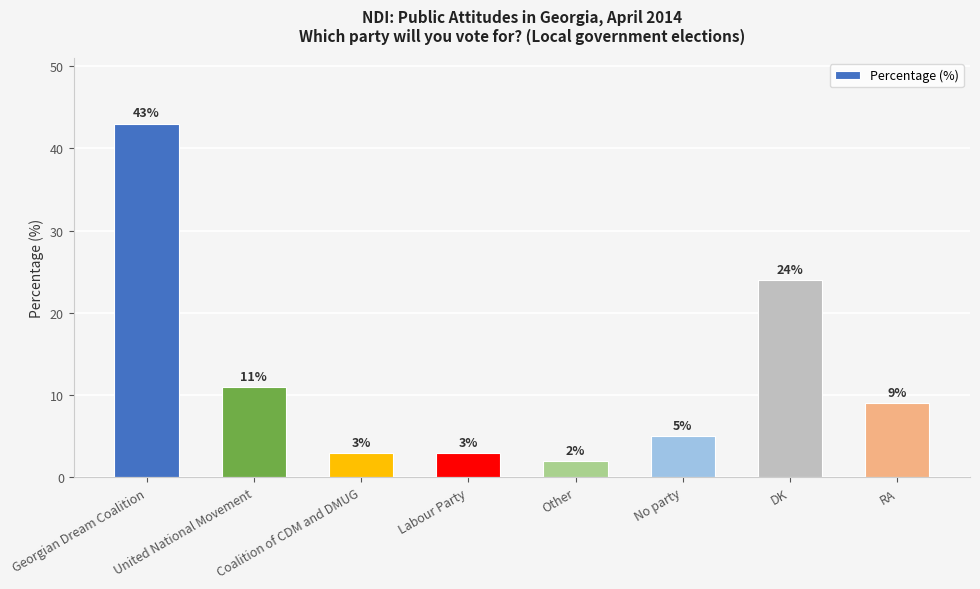

Where is the data nearest to the value 22?

DK